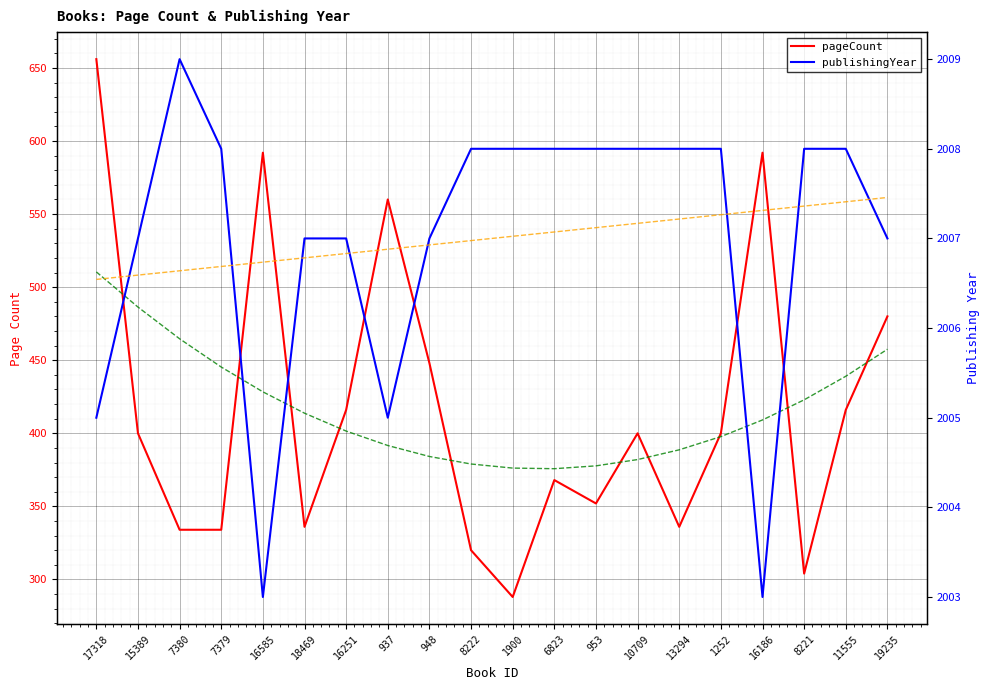

What is the total value across all series at 7380?

4814.3